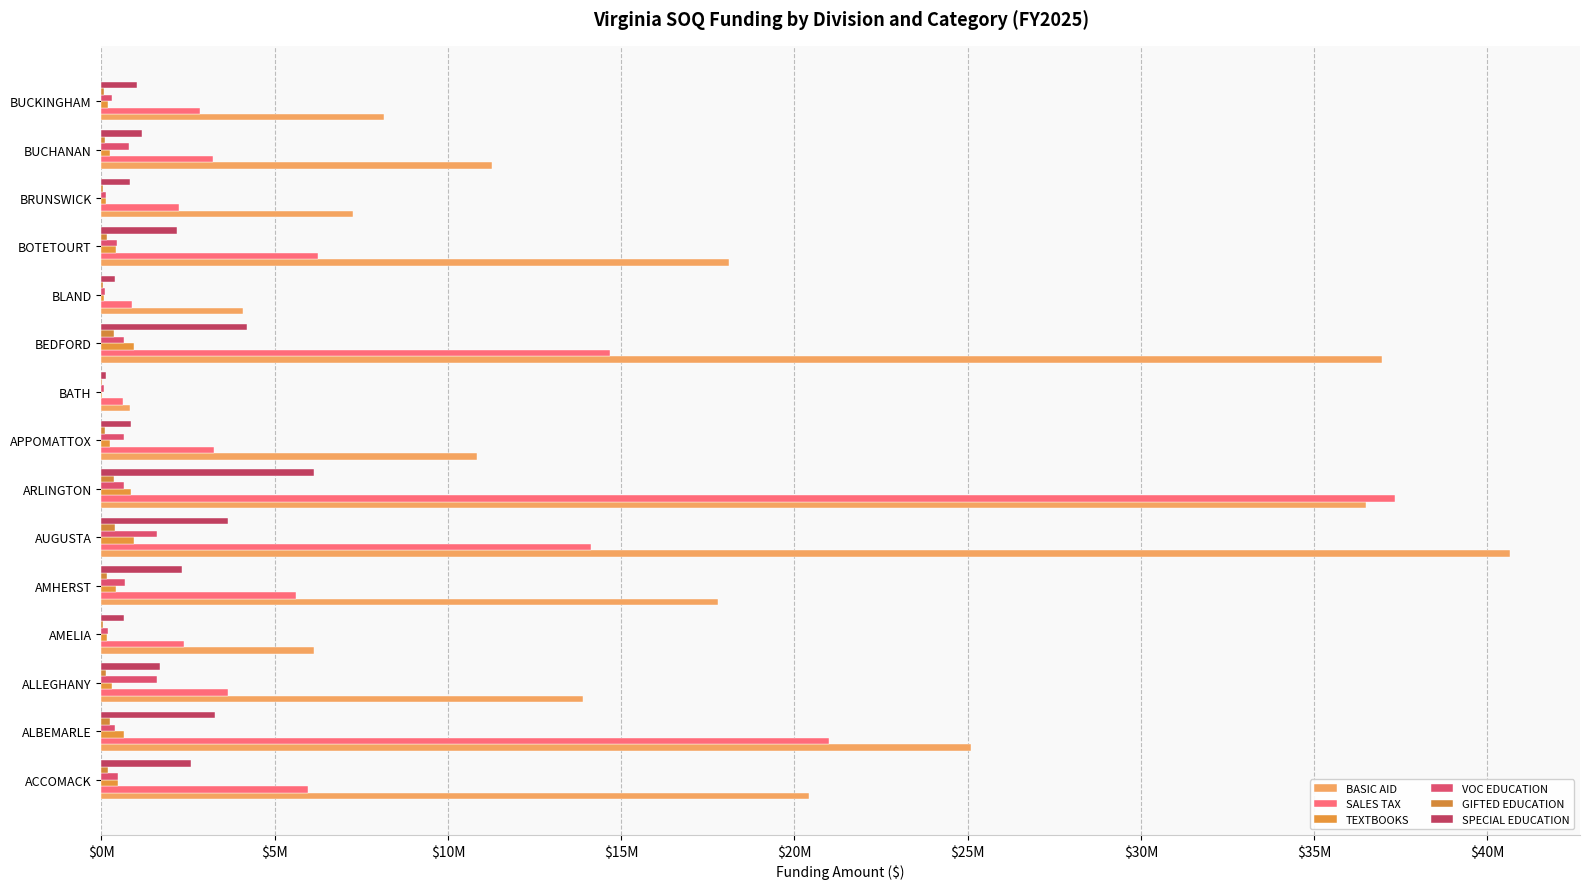

What position from the left is BRUNSWICK?

13